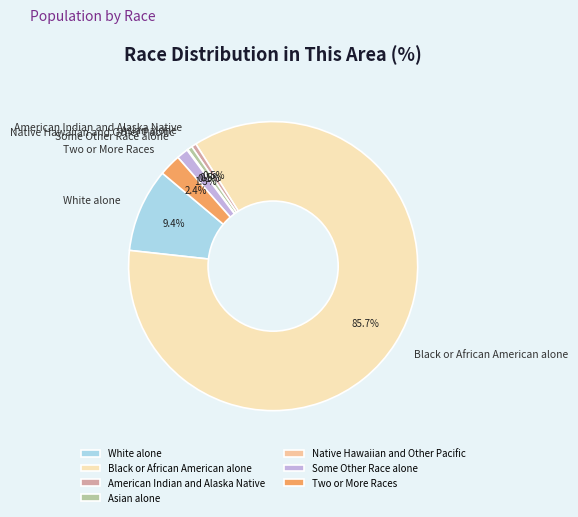

Which category has the biggest portion of the pie?

Black or African American alone